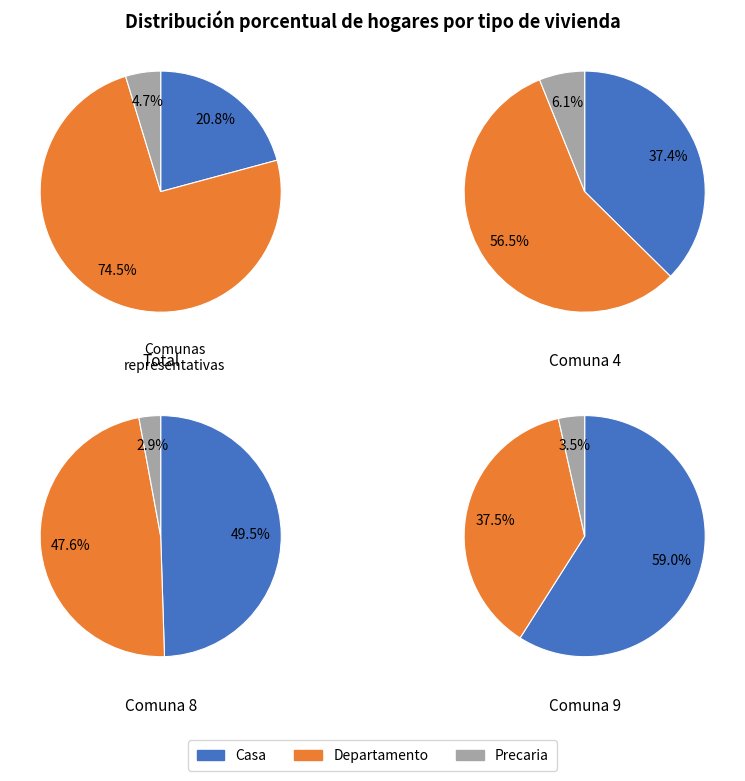

The 8 slice represents 11% of the pie. True or false?

False